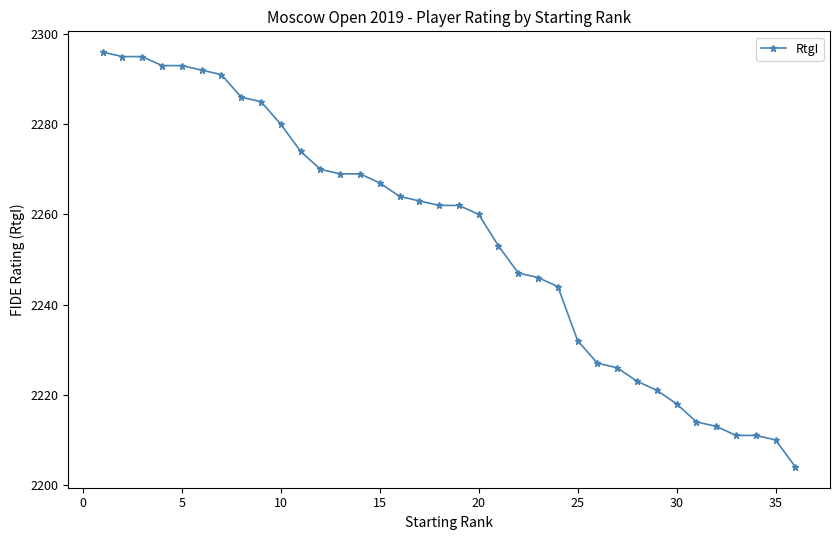

What is the sum of all values?

81166